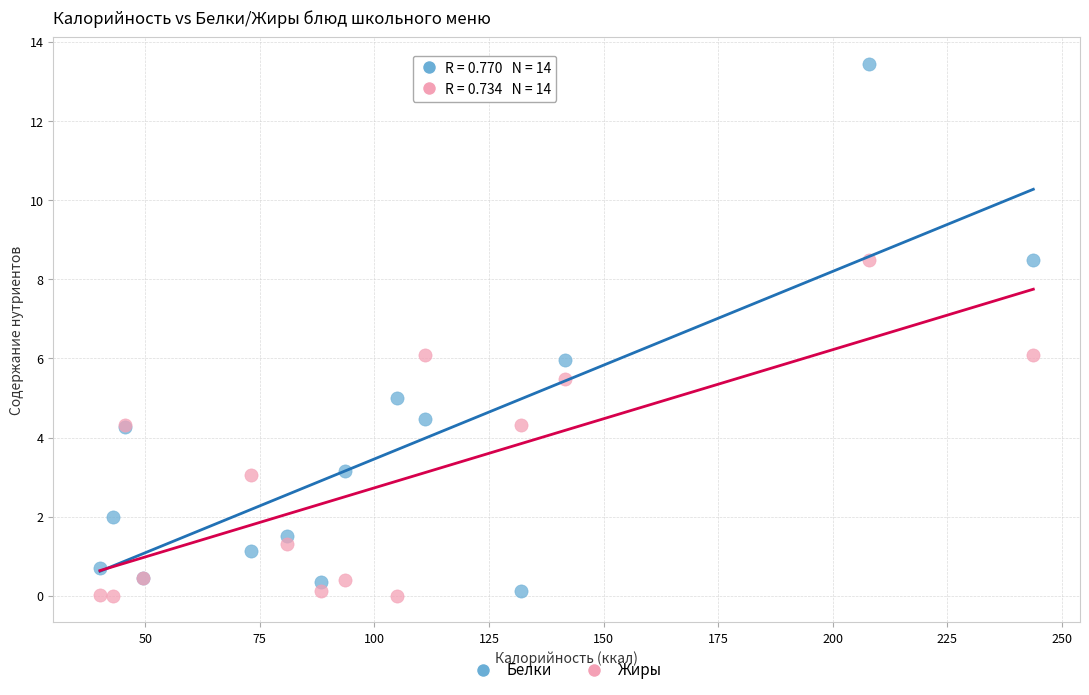

Which series reaches the maximum Y coordinate?

Белки